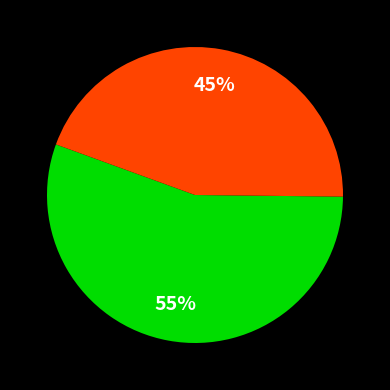

To the nearest percent, what is the average slice percentage?

50%